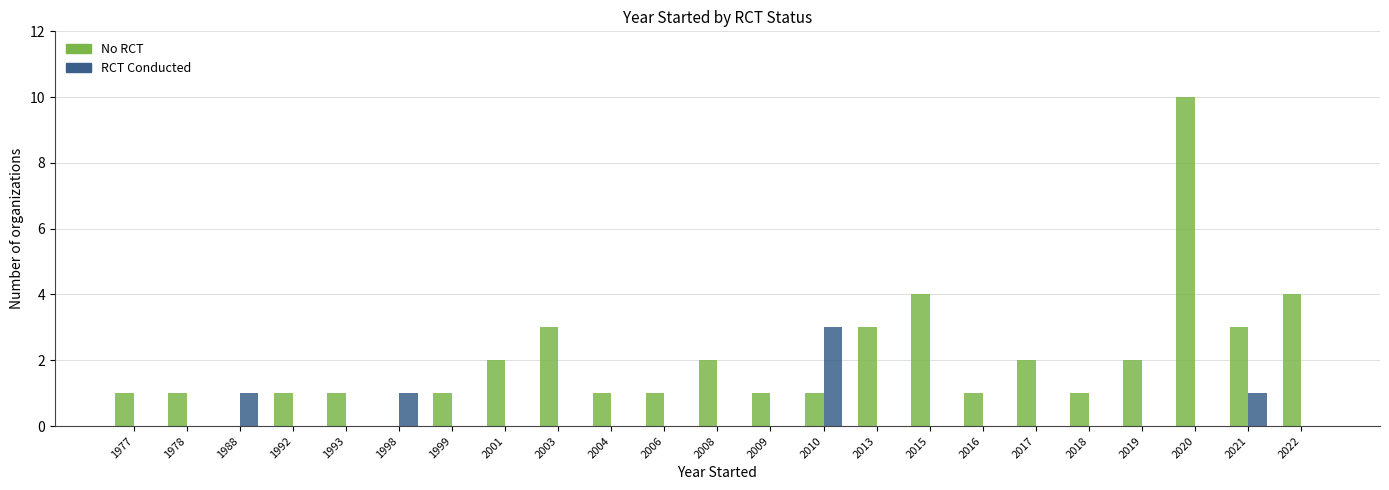

How many groups of bars are there?

23